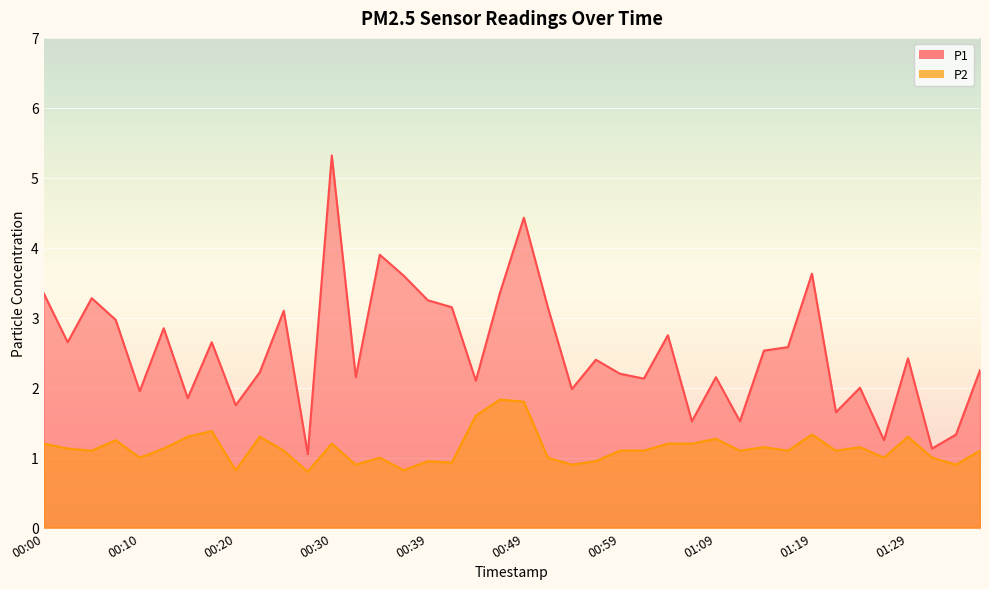

What position from the right is 01:02?

15